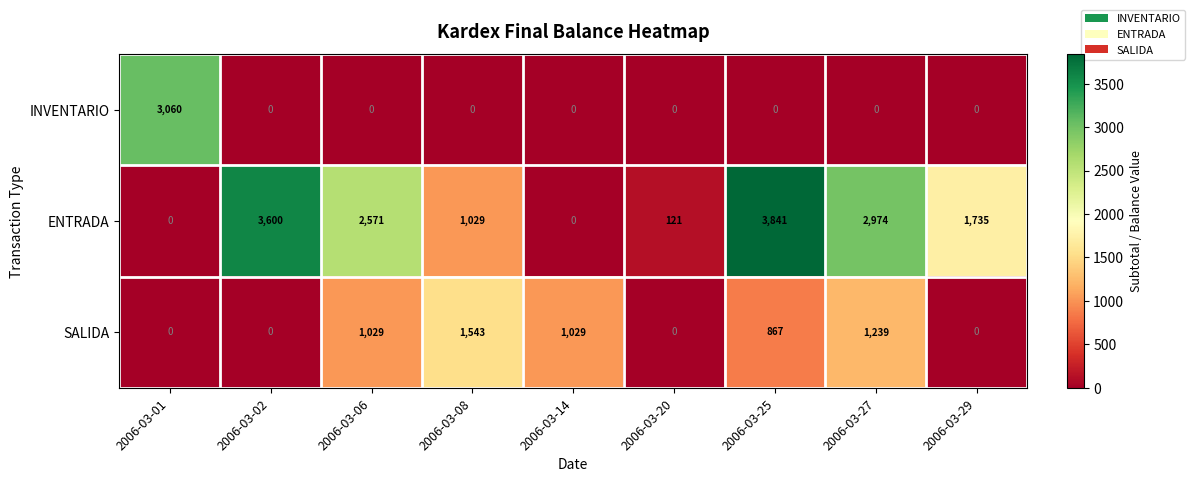

What is the greatest value displayed?

3841